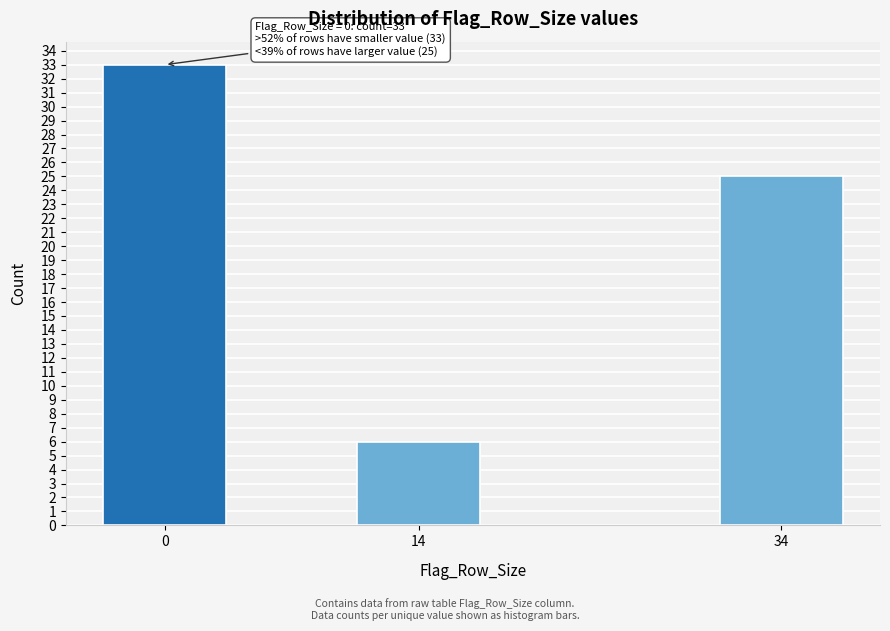

Reading left to right, transcribe all the data shown in this chart.

33	6	25